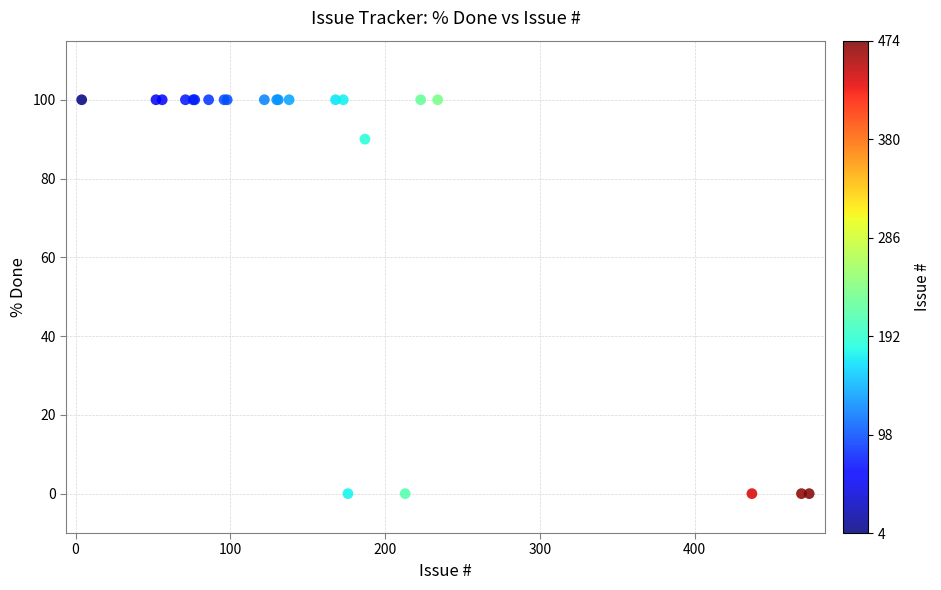

What Y value in the scatter plot is closest to 50?

90